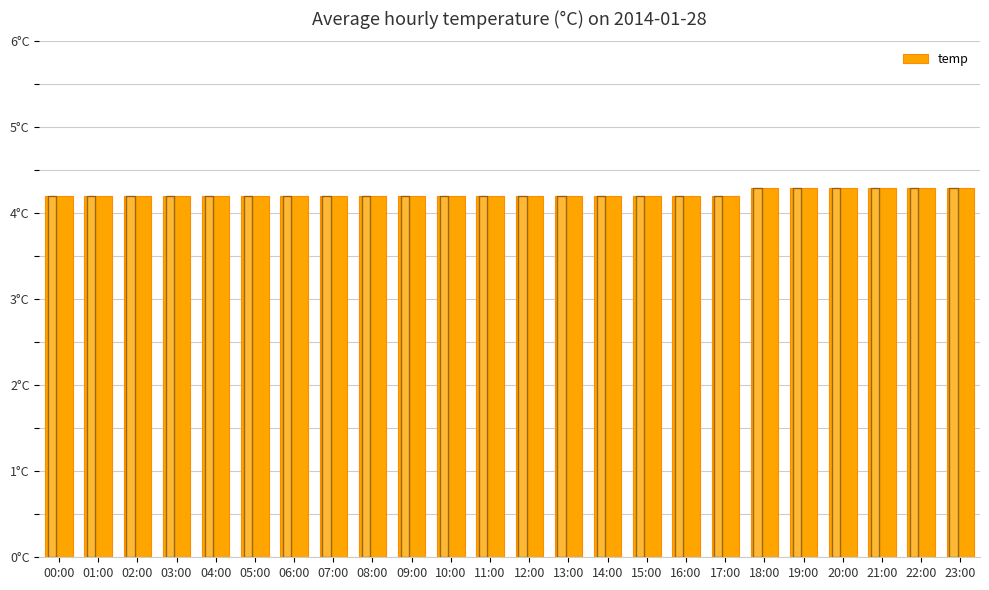

Does the chart contain any negative values?

No